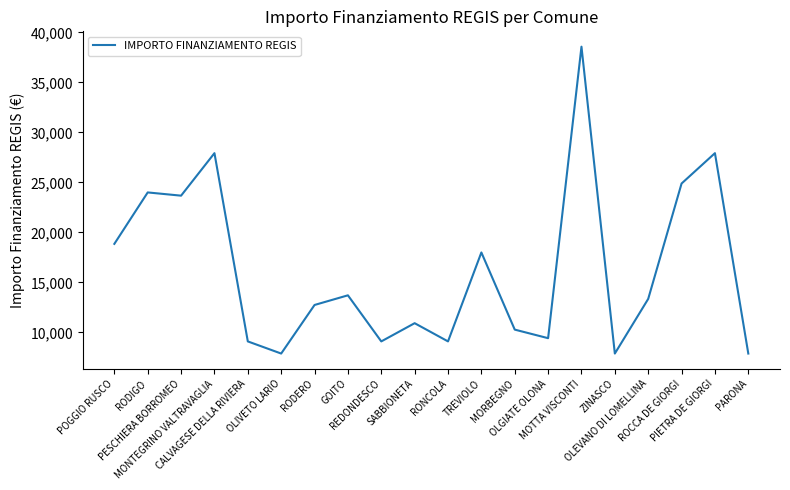

How many lines are shown in the chart?

1